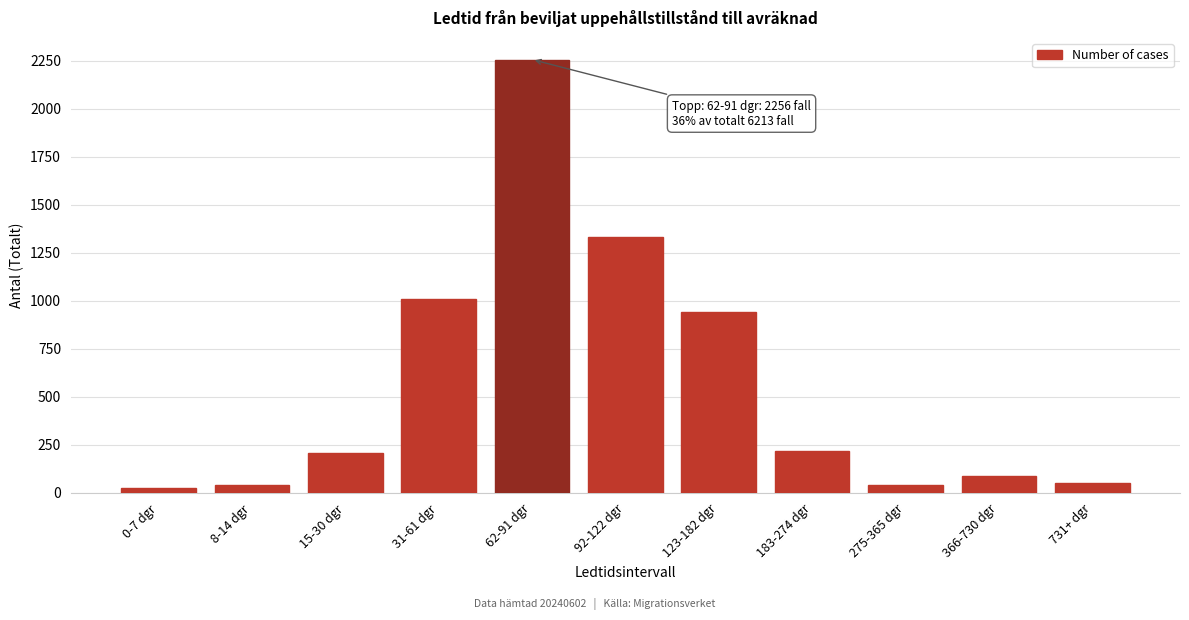

Which has a higher value, 92-122 dgr or 62-91 dgr?

62-91 dgr